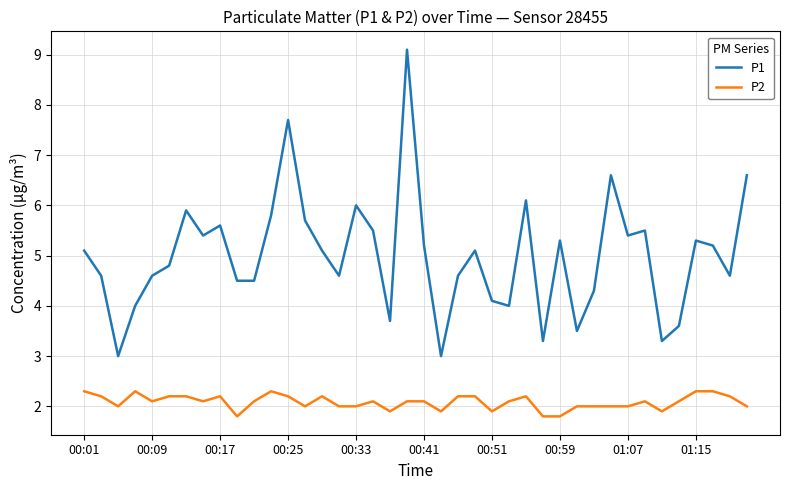

How many P2 values are between 2 and 3?

33